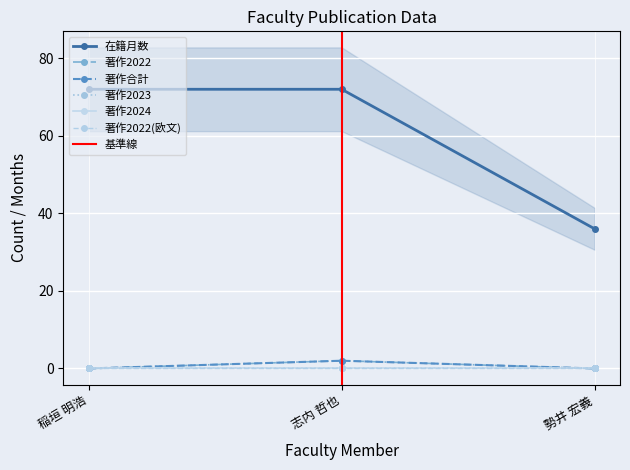

The value of 著作2022 at 稲垣 明浩 is 0. True or false?

True